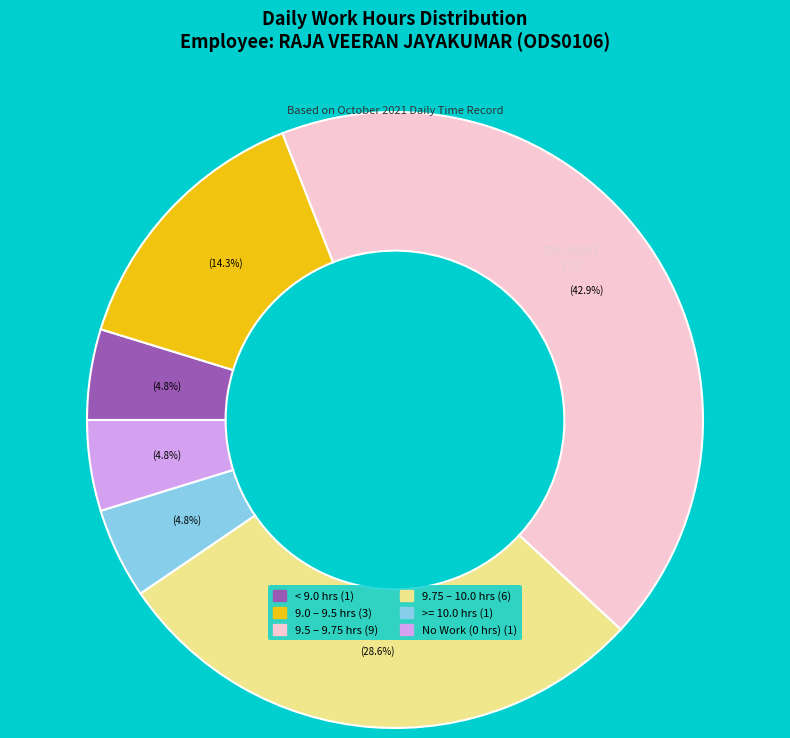

To the nearest percent, what is the difference between the largest and smallest slice percentages?

38%